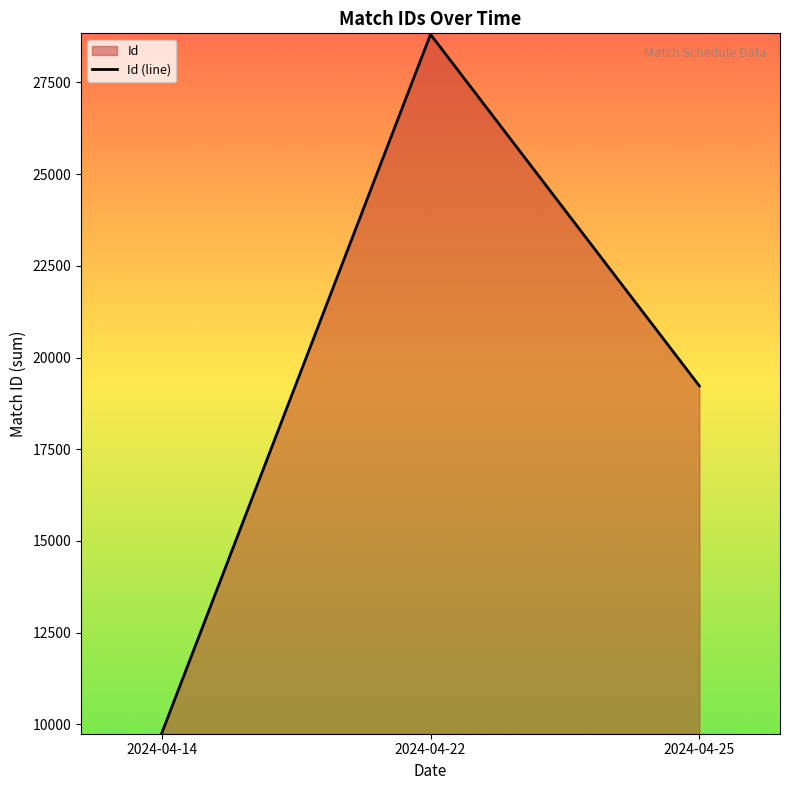

Reading right to left, transcribe all the data shown in this chart.

2024-04-25=19227	2024-04-22=28811	2024-04-14=9753